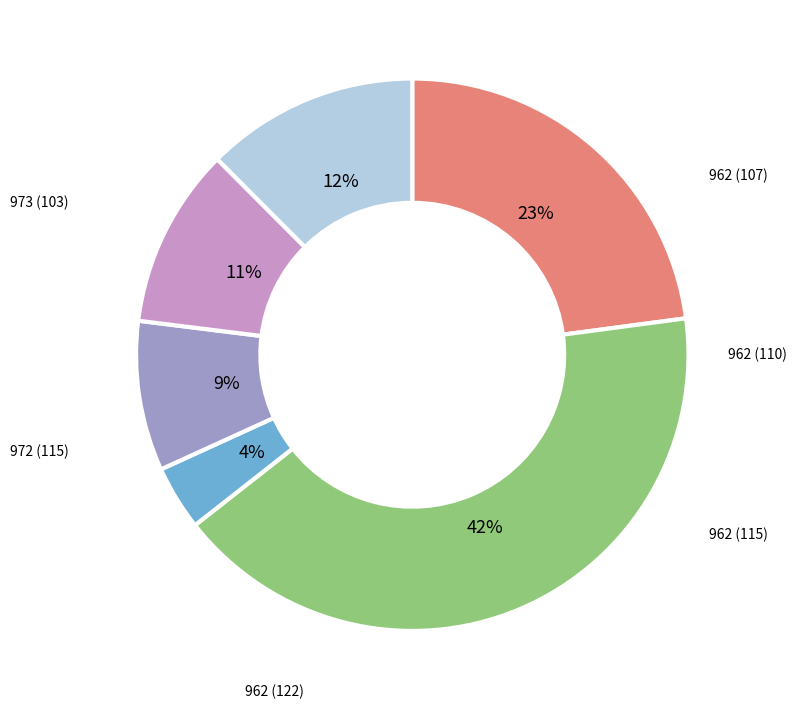

Does any single category account for the majority?

No